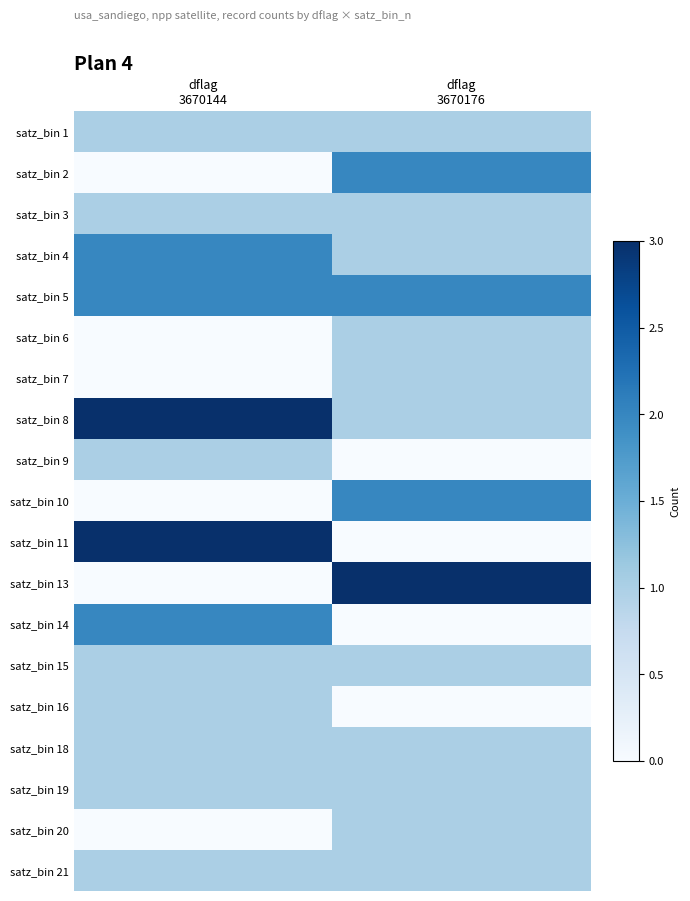

At how many categories does at least one series exceed 2?

2